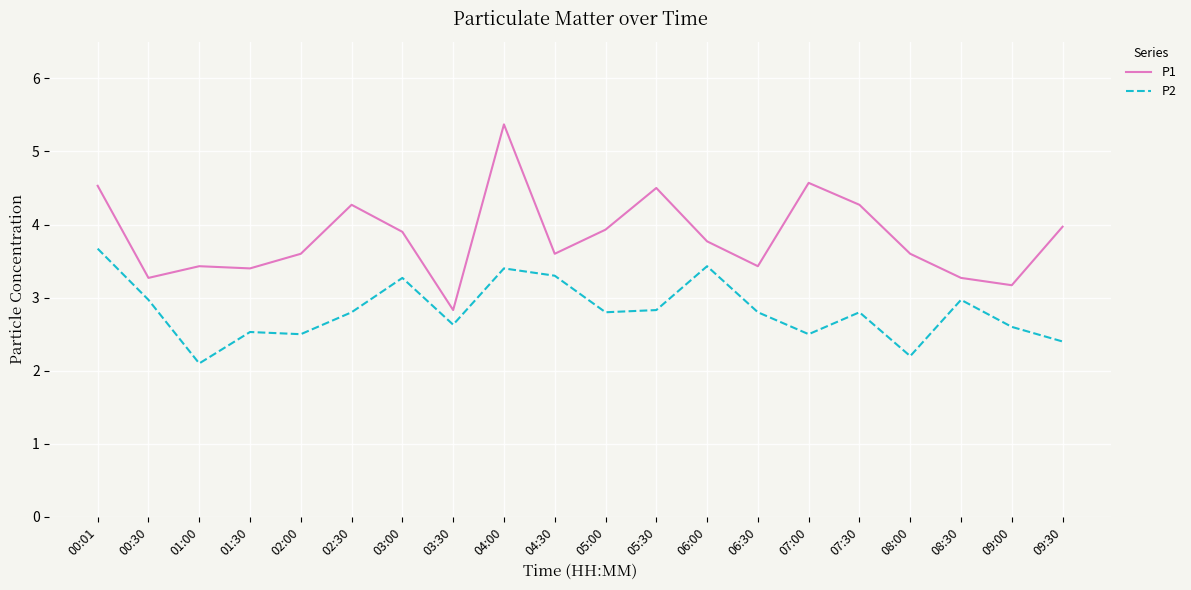

True or false: P2 and P1 cross at least once.

False